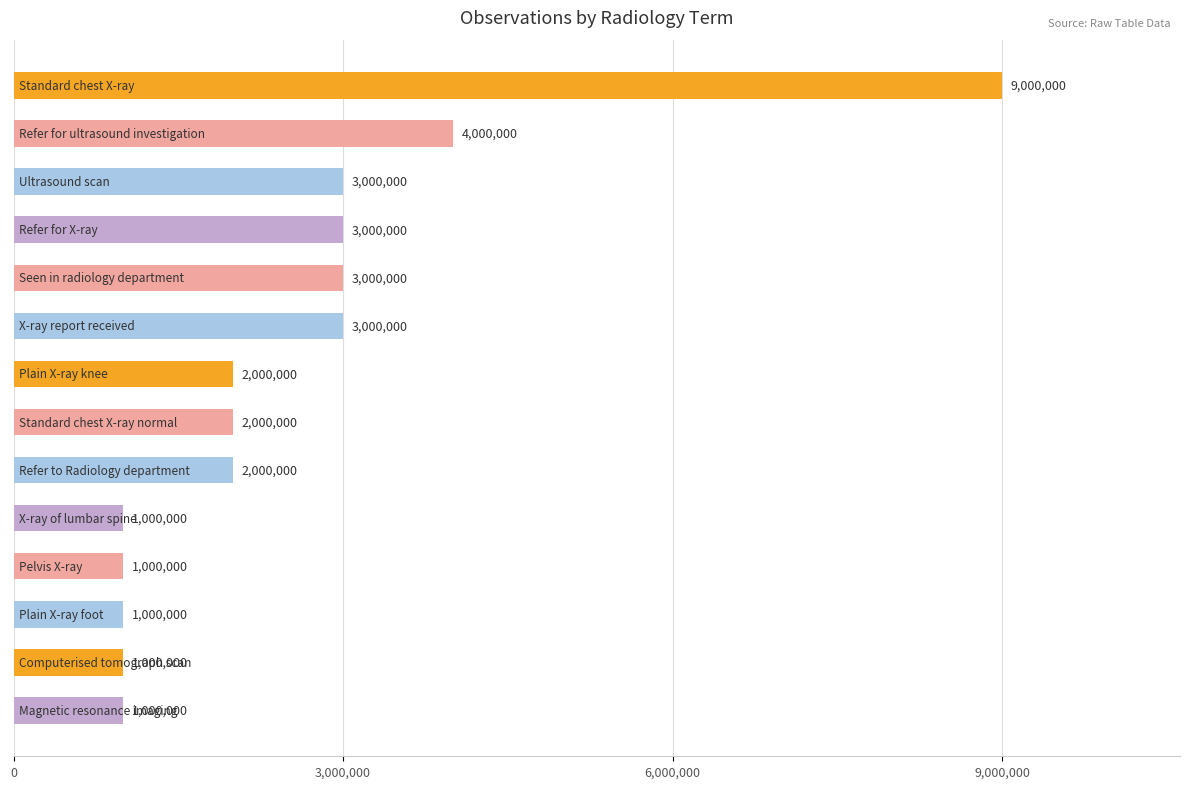

What is the difference between the maximum and minimum values?

8000000